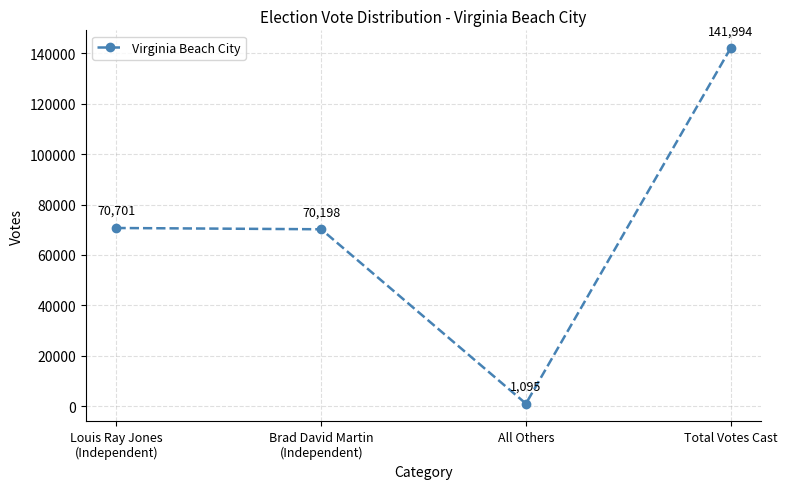

List the labels in order of value, largest first.

Total Votes Cast, Louis Ray Jones
(Independent), Brad David Martin
(Independent), All Others